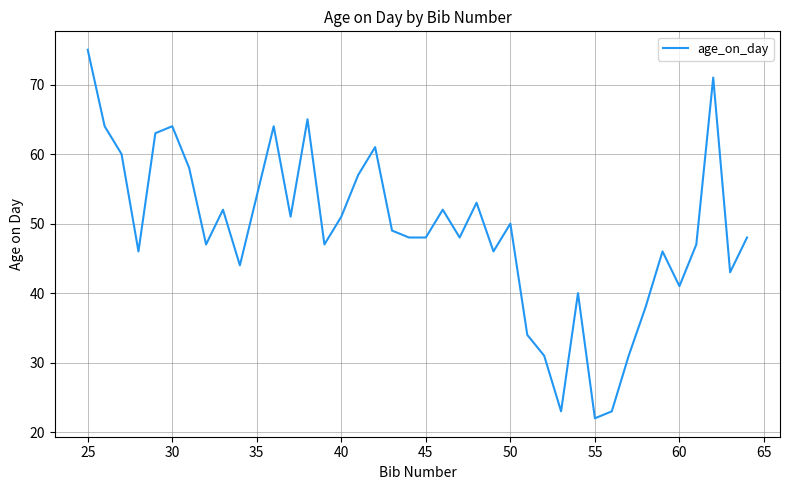

What is the smallest value displayed?

22